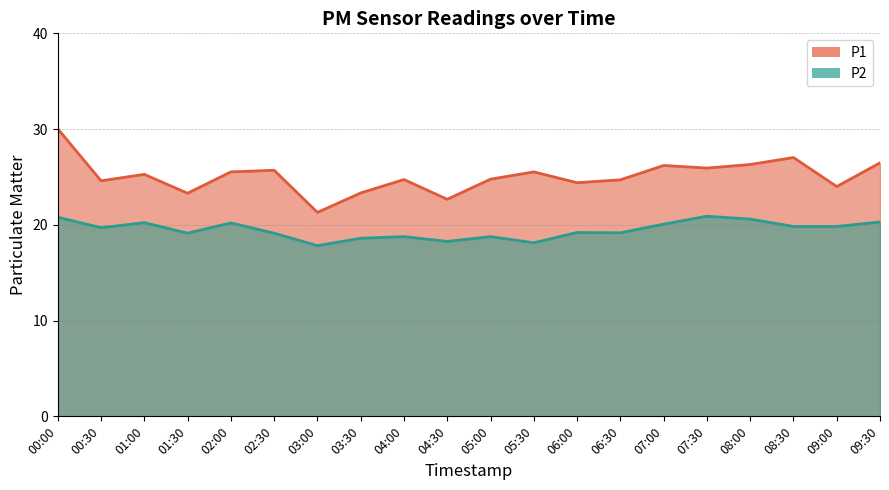

Which series changed the most between 02:00 and 07:00?

P1